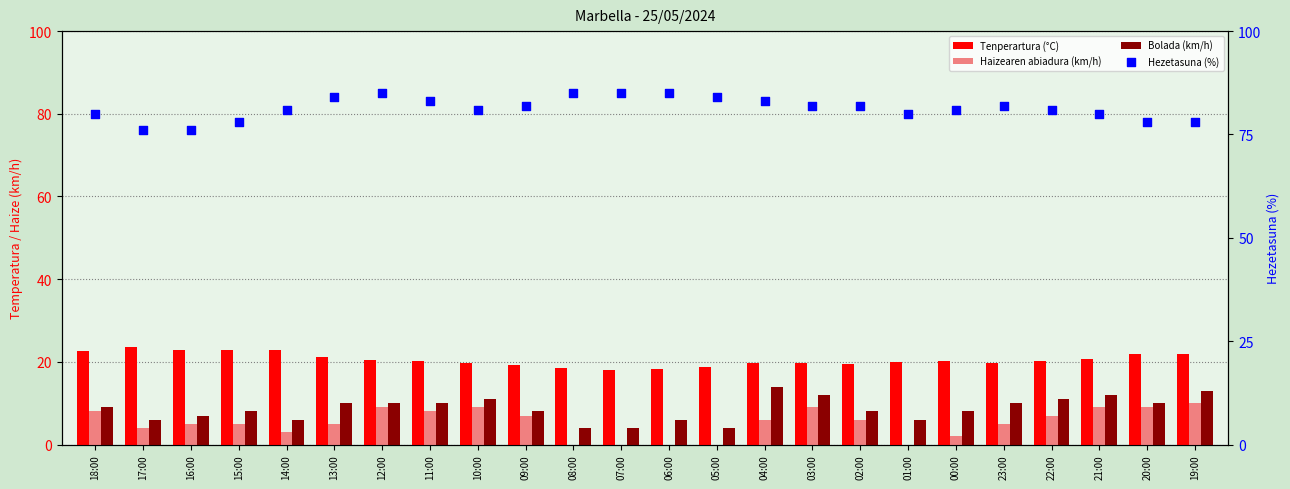

Which series has the largest total across all categories?

Hezetasuna (%)